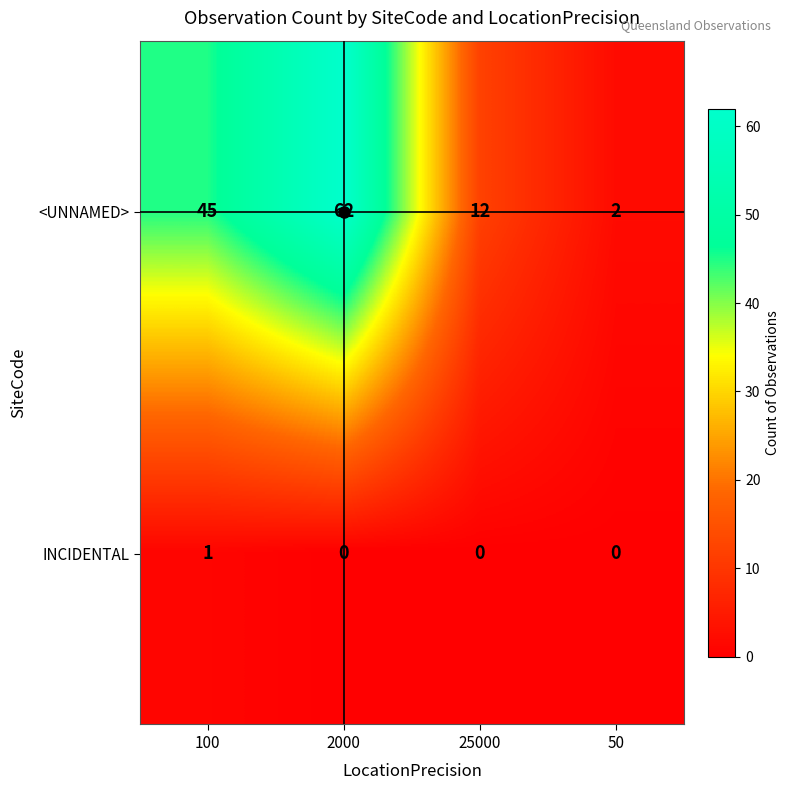

What is the difference between the <UNNAMED> values at 50 and 100?

43